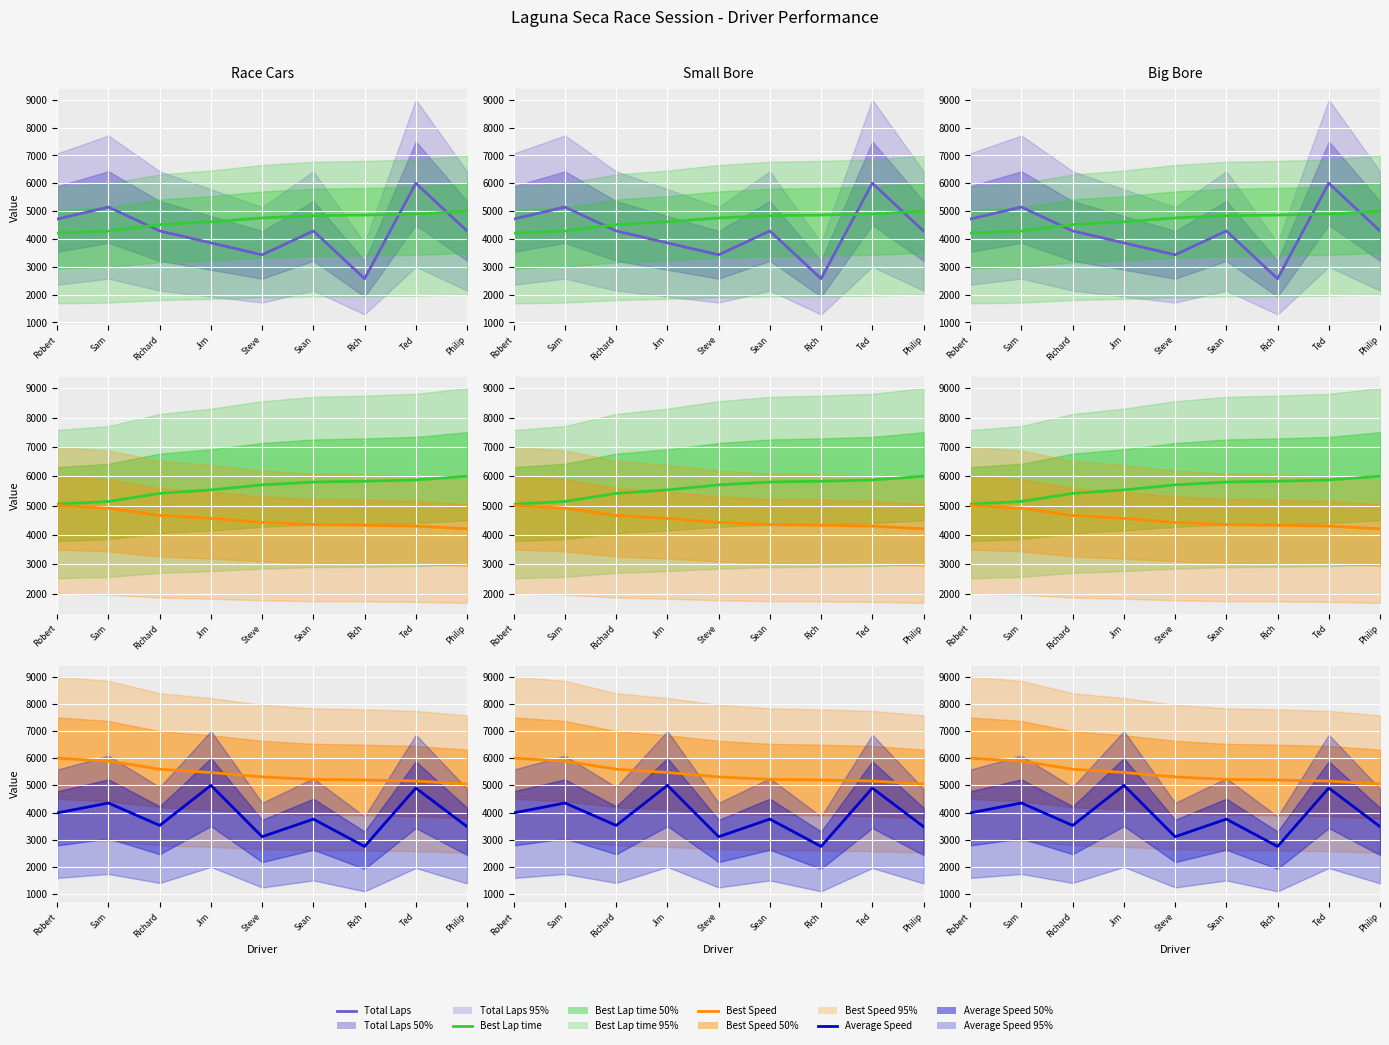

Is it true that Best Lap time equals 5048.1 at Robert?

True